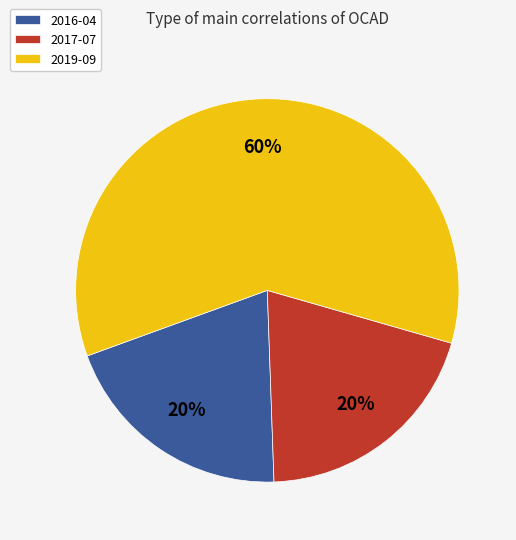

True or false: 2019-09 accounts for 68% of the total.

False